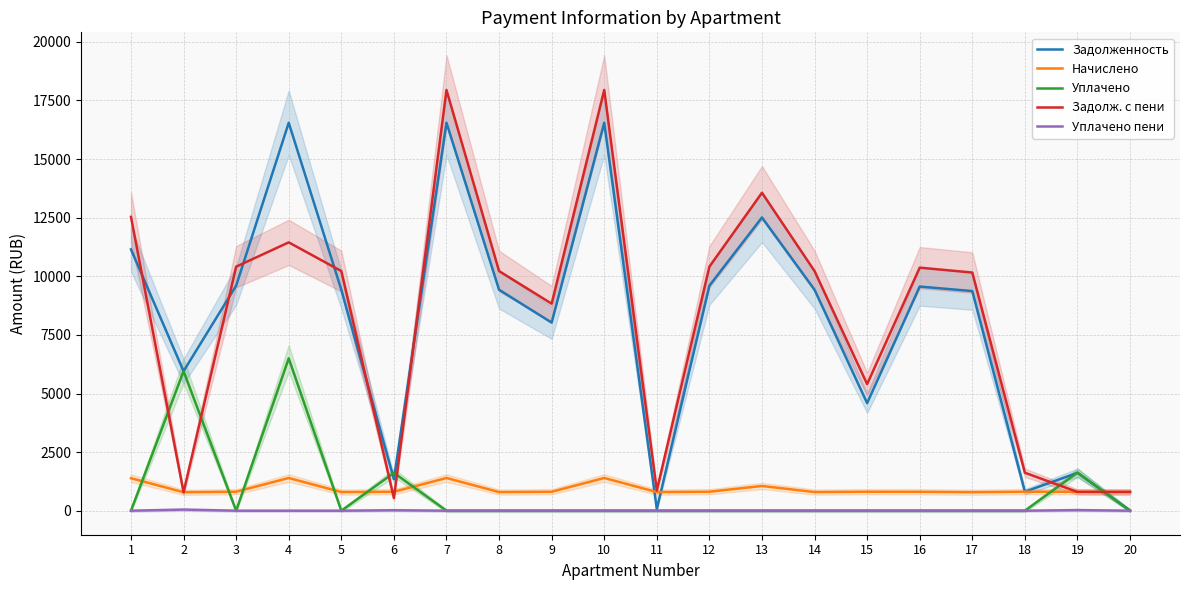

What is the value of the Начислено point at the 17th from the left?

790.6